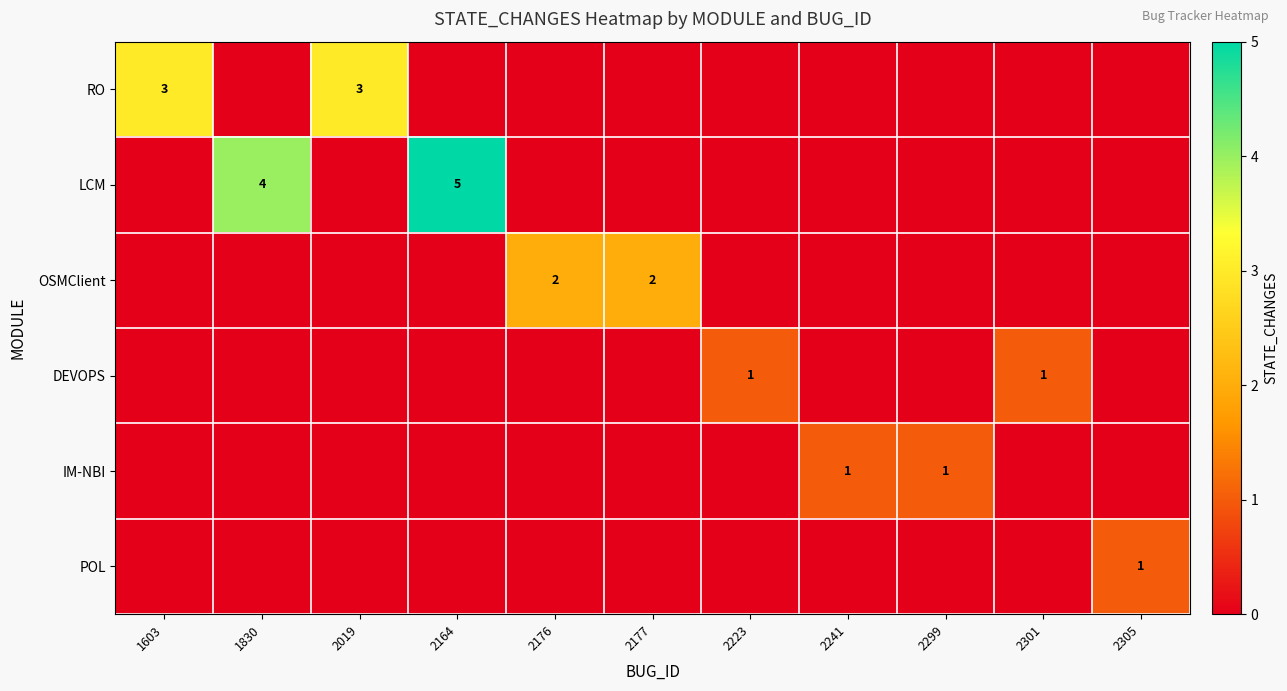

Which series has the widest spread of values?

LCM